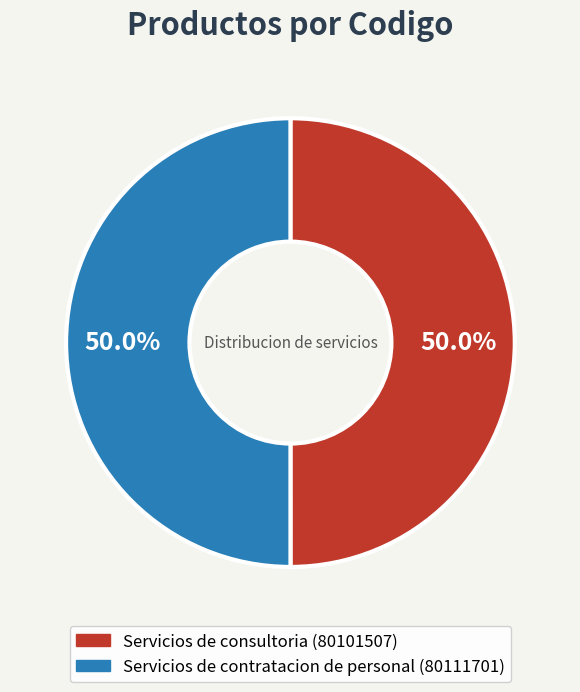

What portion of the pie excludes Servicios de consultoria?

50.0%